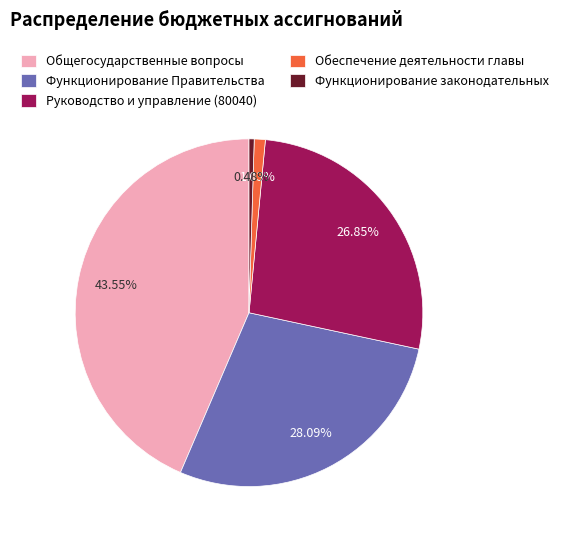

To the nearest percent, what is the difference between the Общегосударственные вопросы and Функционирование законодательных slice percentages?

43%